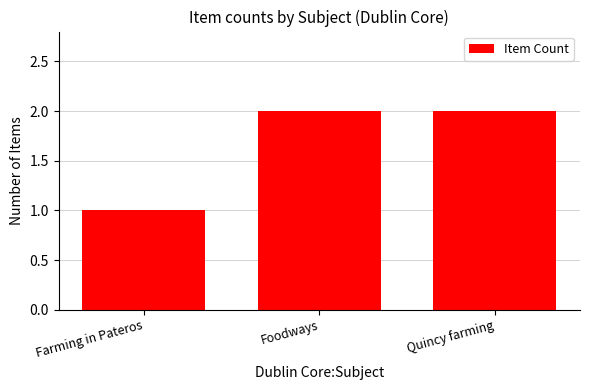

What is the label of the 2nd bar from the left?

Foodways